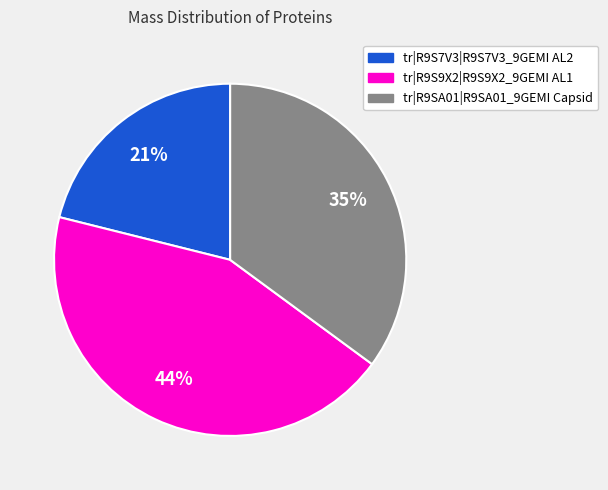

To the nearest percent, what is the combined percentage of tr|R9S9X2|R9S9X2_9GEMI AL1 and tr|R9S7V3|R9S7V3_9GEMI AL2?

65%